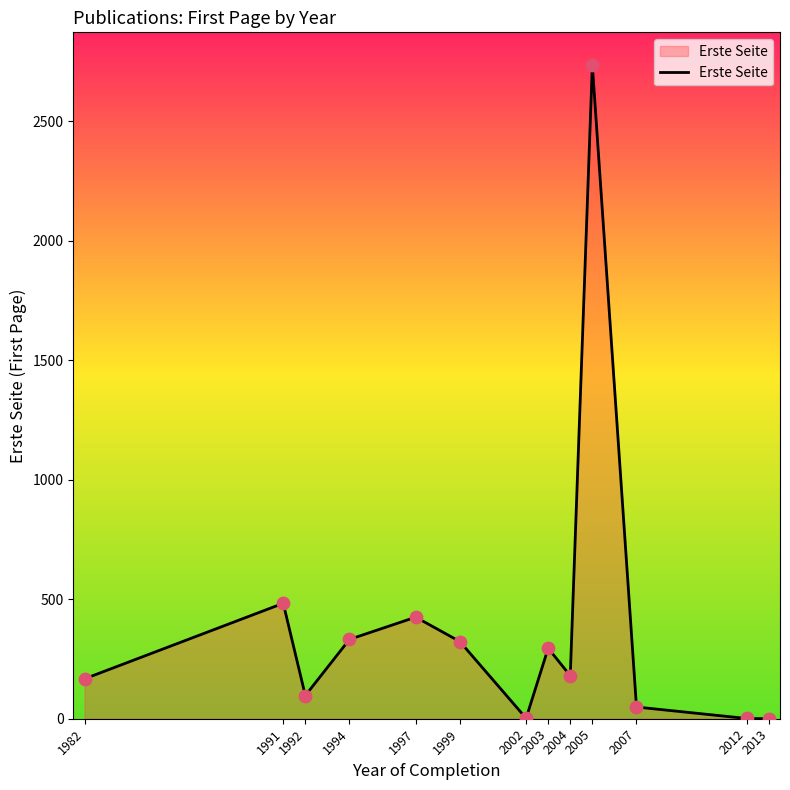

Between 2005 and 1982, which is larger?

2005